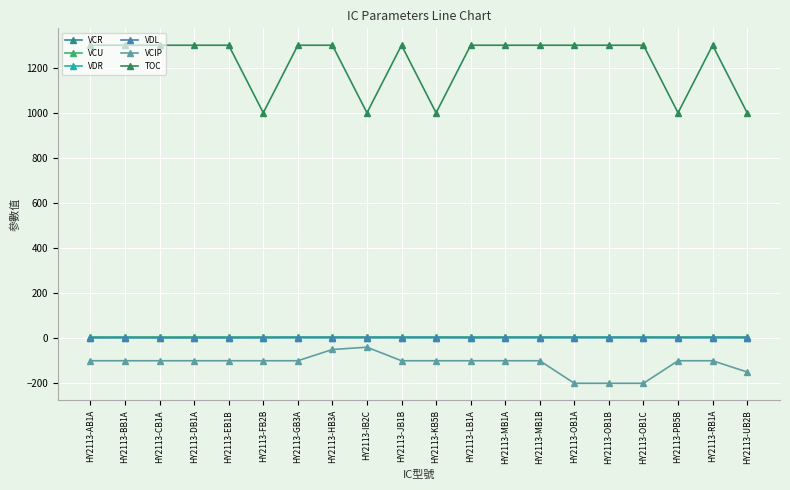

What is the sum of all VCIP values?

-2240.0